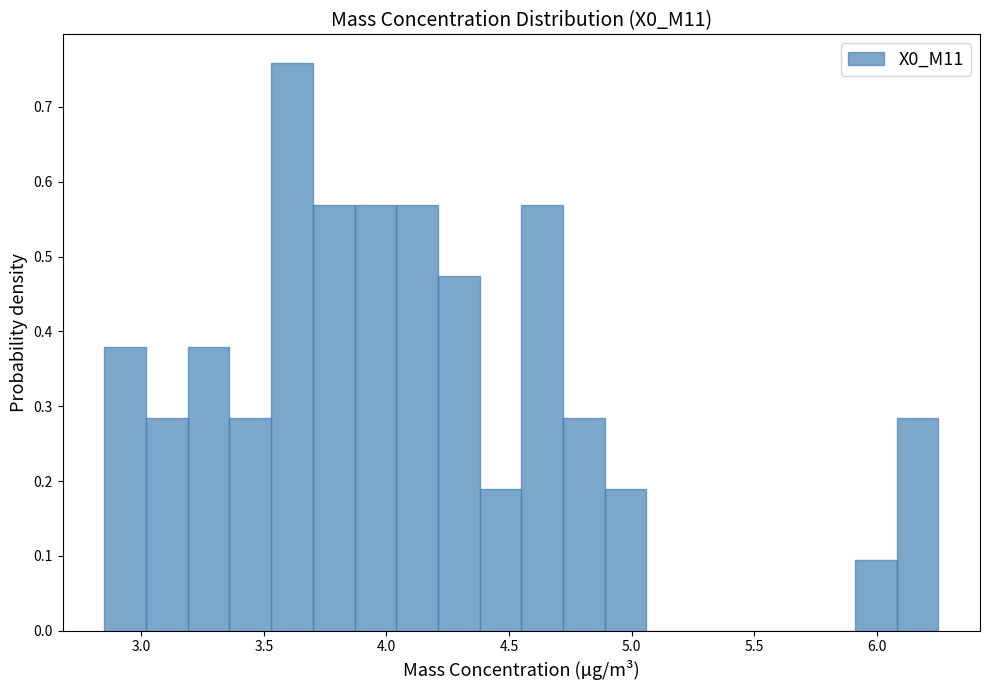

Read against the x-axis, roughly where is the centre of the tallest bar?

3.60